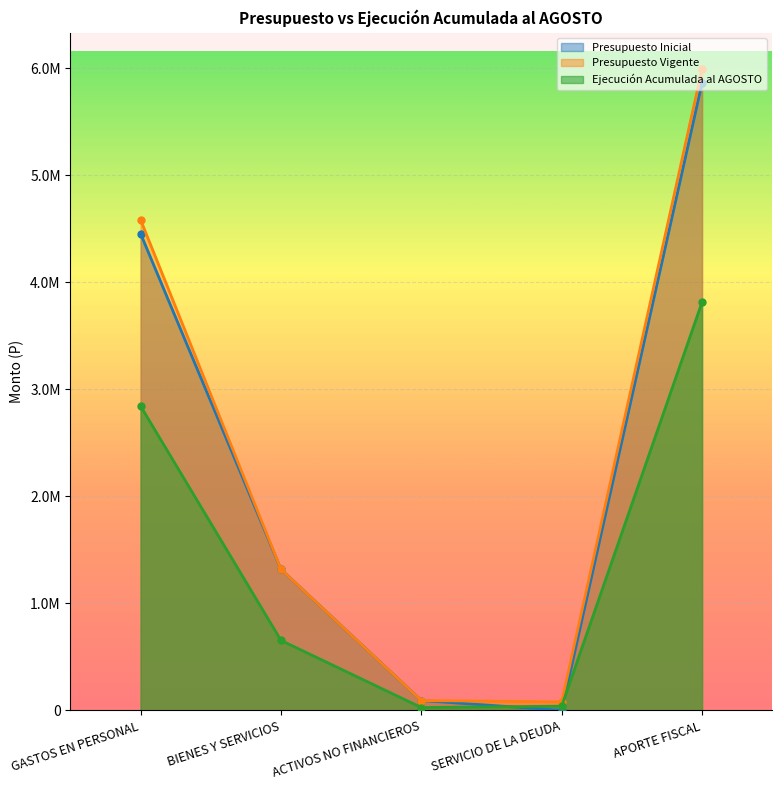

How many lines are shown in the chart?

3